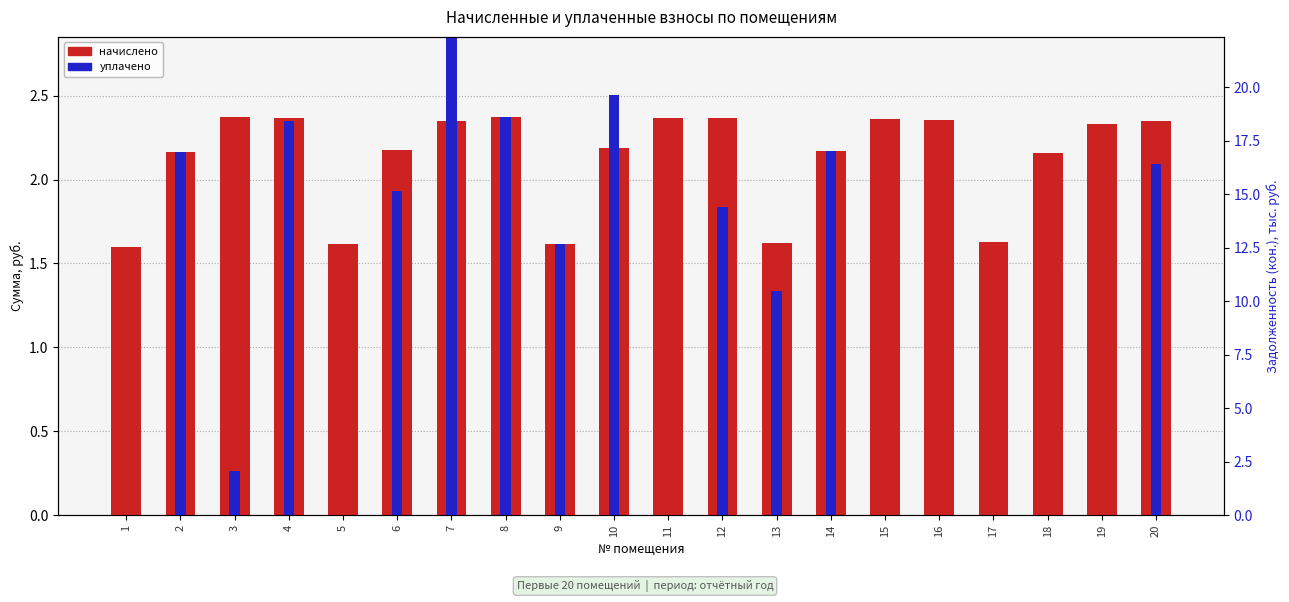

How many data points in уплачено are above 1?

11